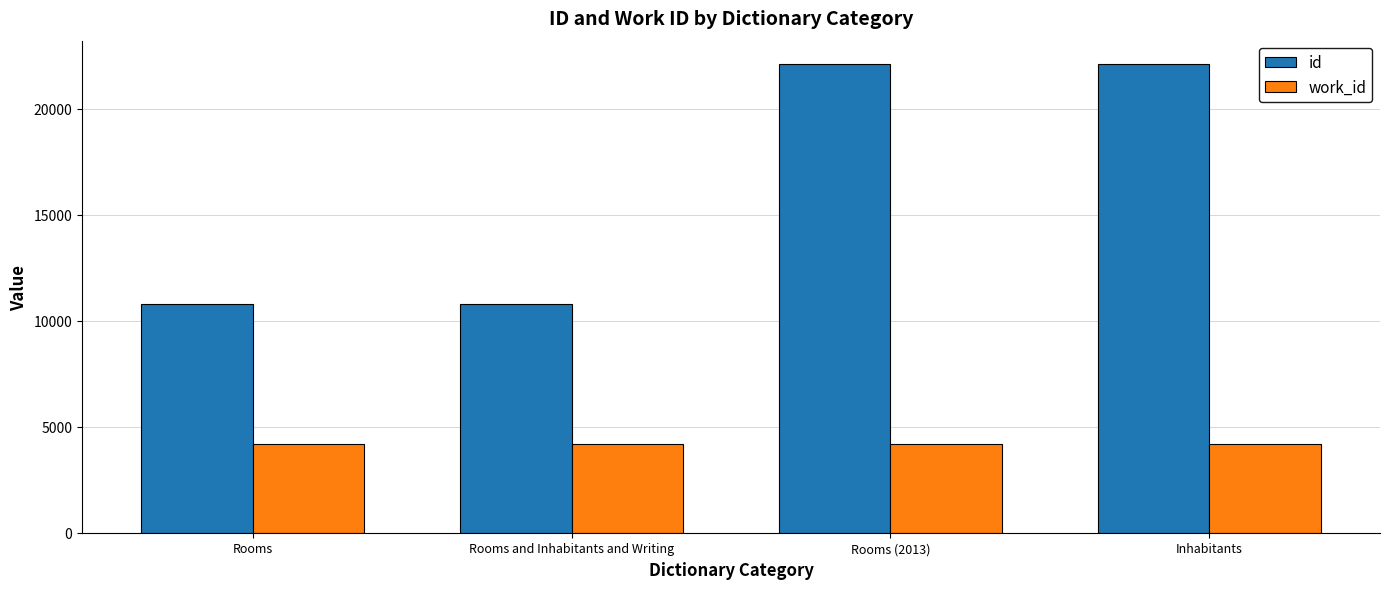

Rank the series by their average value, from lowest to highest.

work_id, id